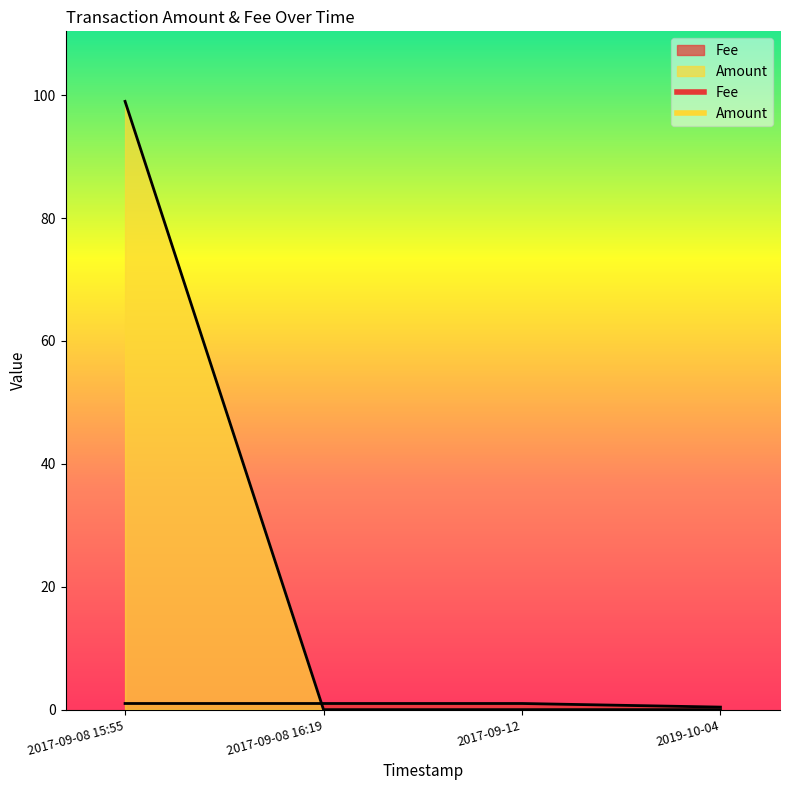

Count the number of categories in the chart.

4